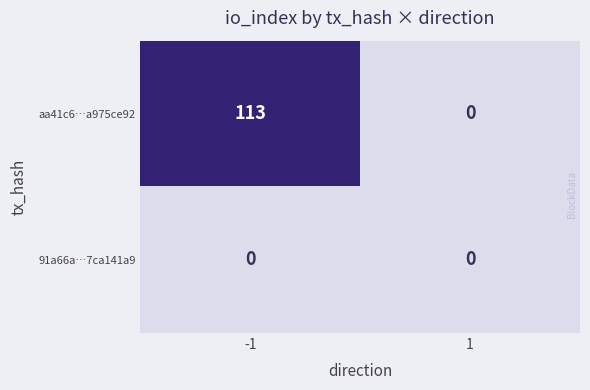

What is the spread (max minus min) of values at -1?

113